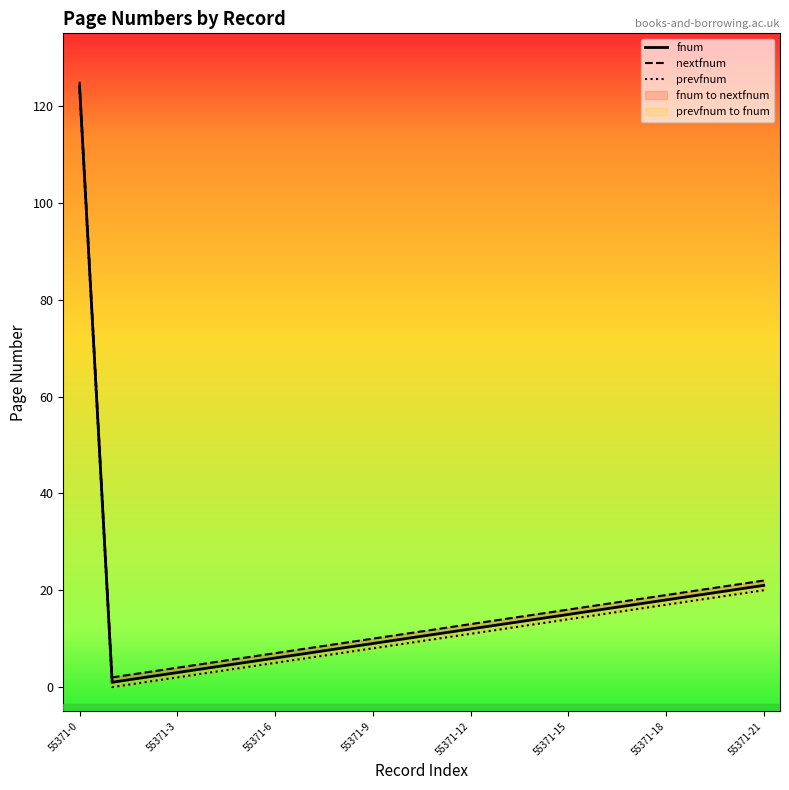

True or false: prevfnum and fnum intersect in this chart.

False